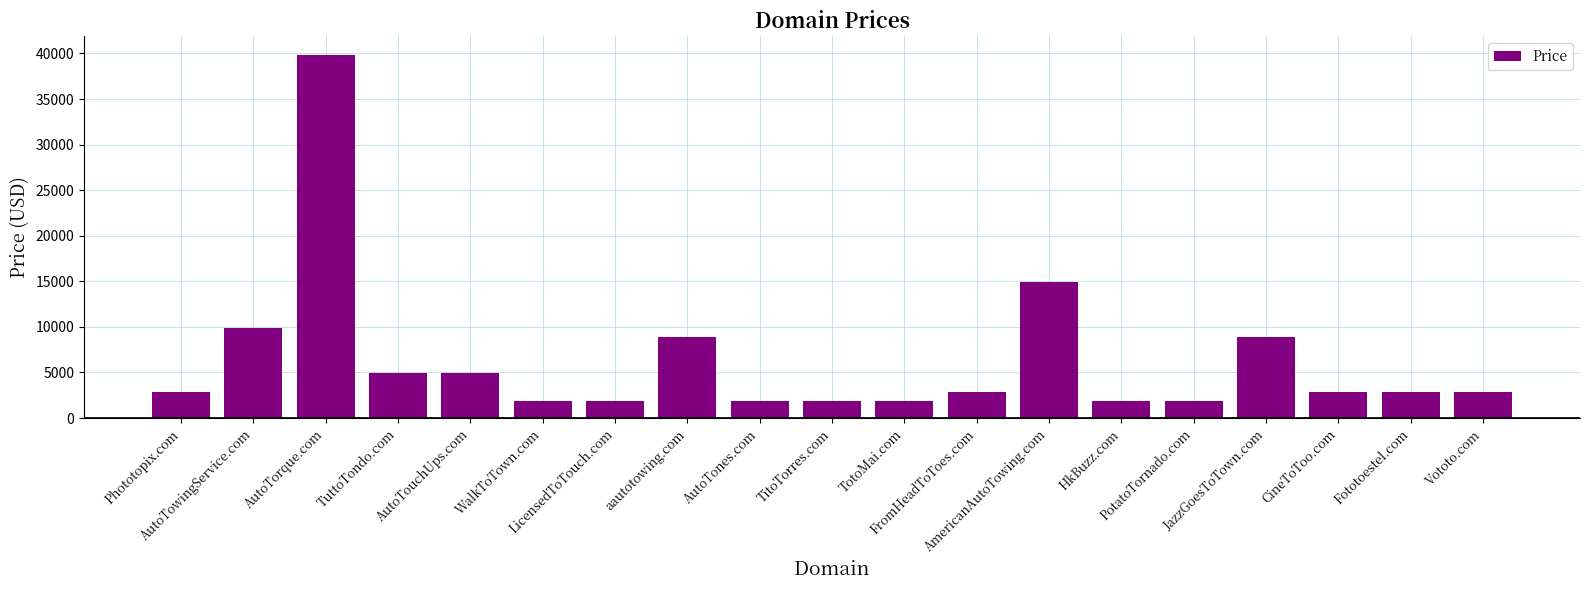

Reading right to left, list all the values displayed in this chart.

Vototo.com=2888	Fototoestel.com=2888	CineToToo.com=2888	JazzGoesToTown.com=8888	PotatoTornado.com=1888	HkBuzz.com=1888	AmericanAutoTowing.com=14888	FromHeadToToes.com=2888	TotoMai.com=1888	TitoTorres.com=1888	AutoTones.com=1888	aautotowing.com=8888	LicensedToTouch.com=1888	WalkToTown.com=1888	AutoTouchUps.com=4888	TuttoTondo.com=4888	AutoTorque.com=39888	AutoTowingService.com=9888	Phototopix.com=2888